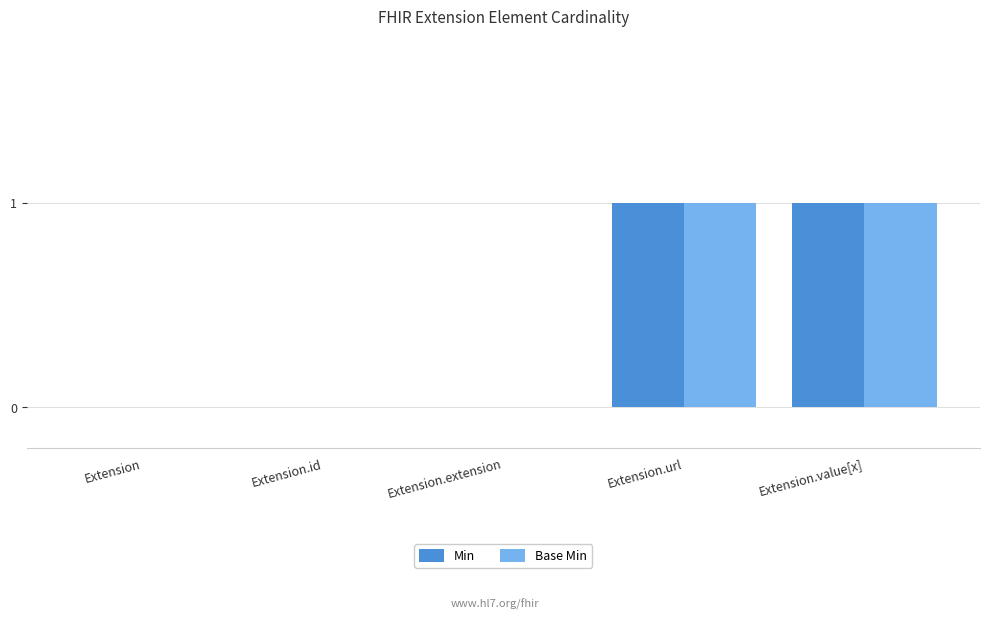

The Base Min series shows 0 at Extension.url. True or false?

False